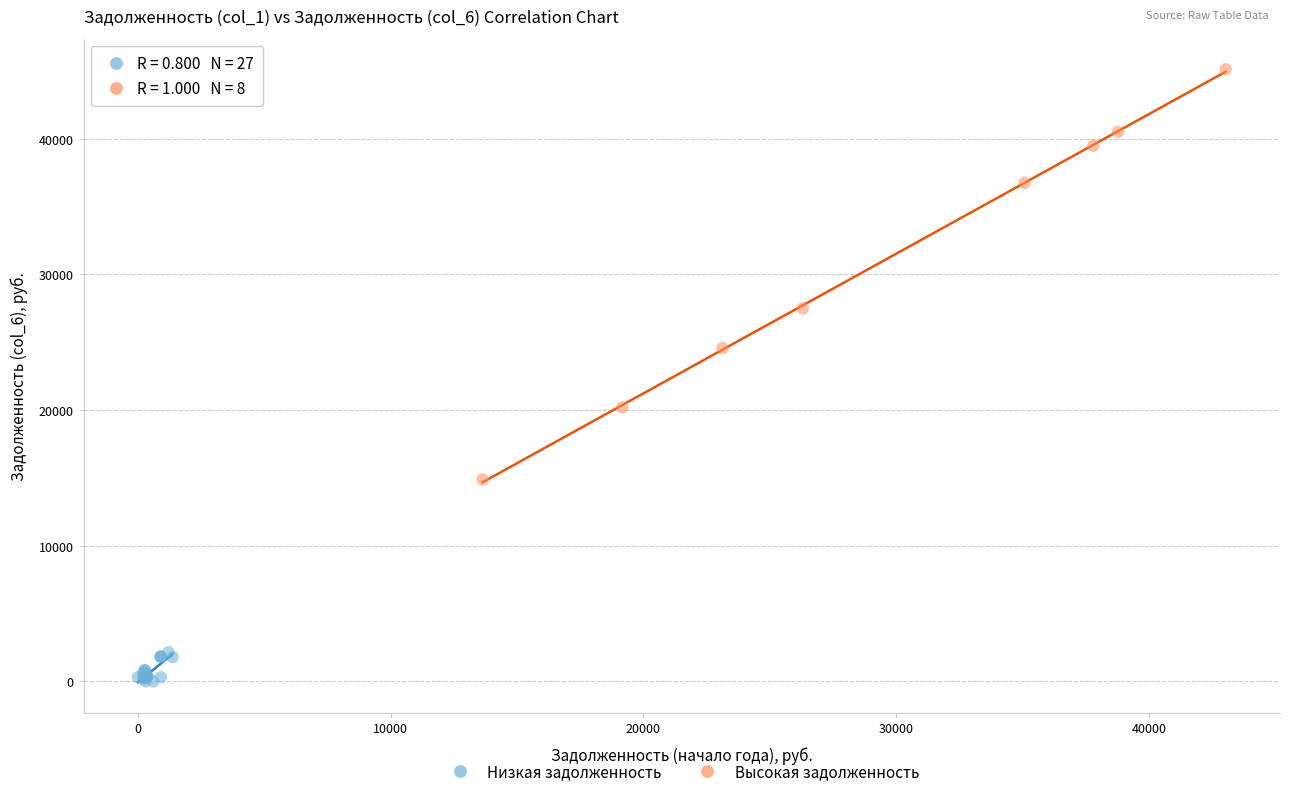

Which series reaches the minimum Y coordinate?

Низкая задолженность